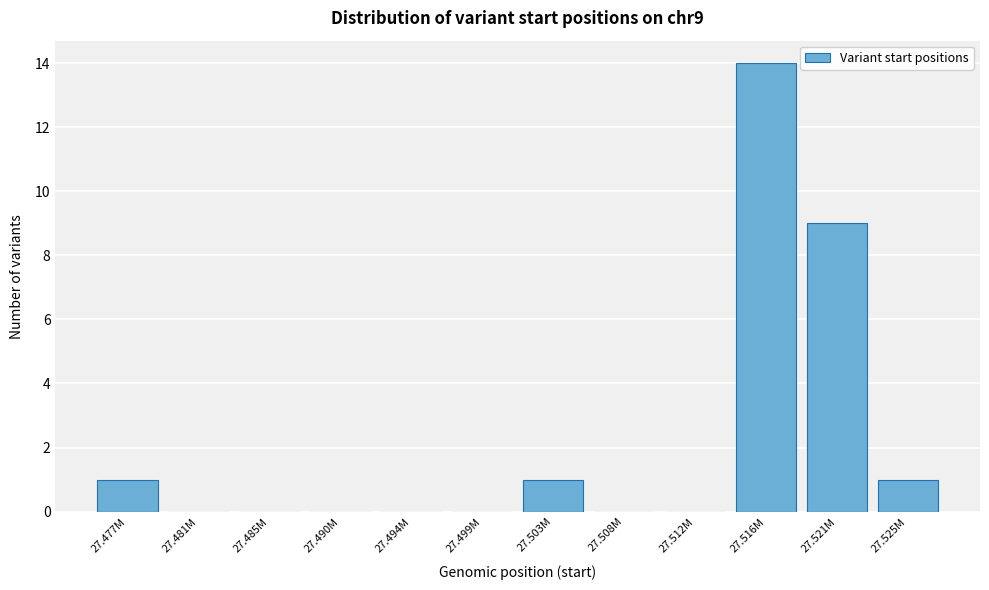

True or false: the data shows -4 at 27.481M.

False